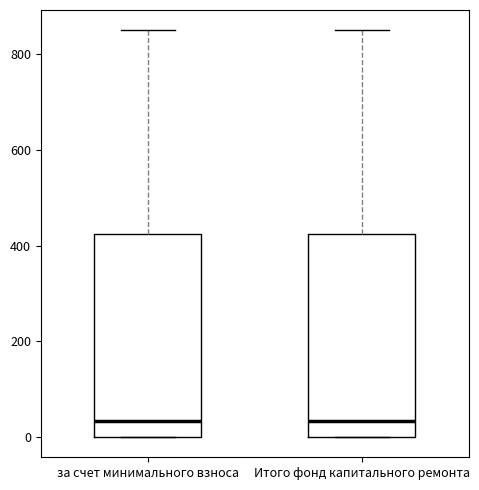

Where does the upper whisker of the box for Итого фонд капитального ремонта end on the y-axis? The values are not printed on the chart, so give them approximately, as read against the axis.

840